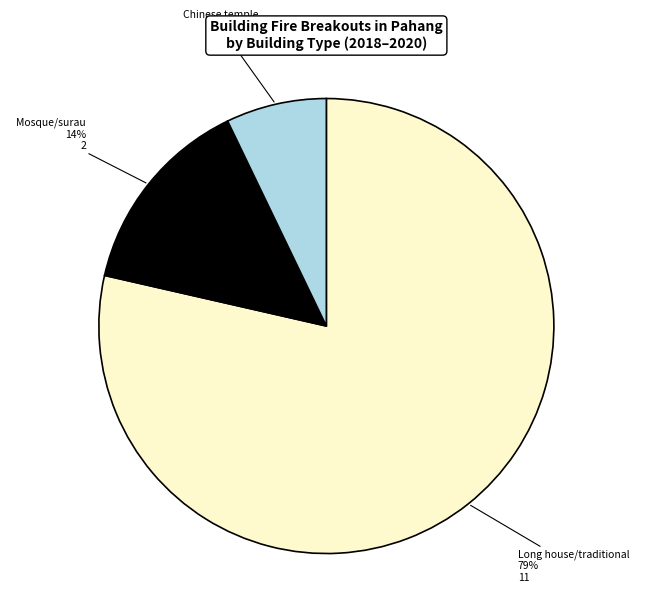

How many segments does this pie chart have?

3